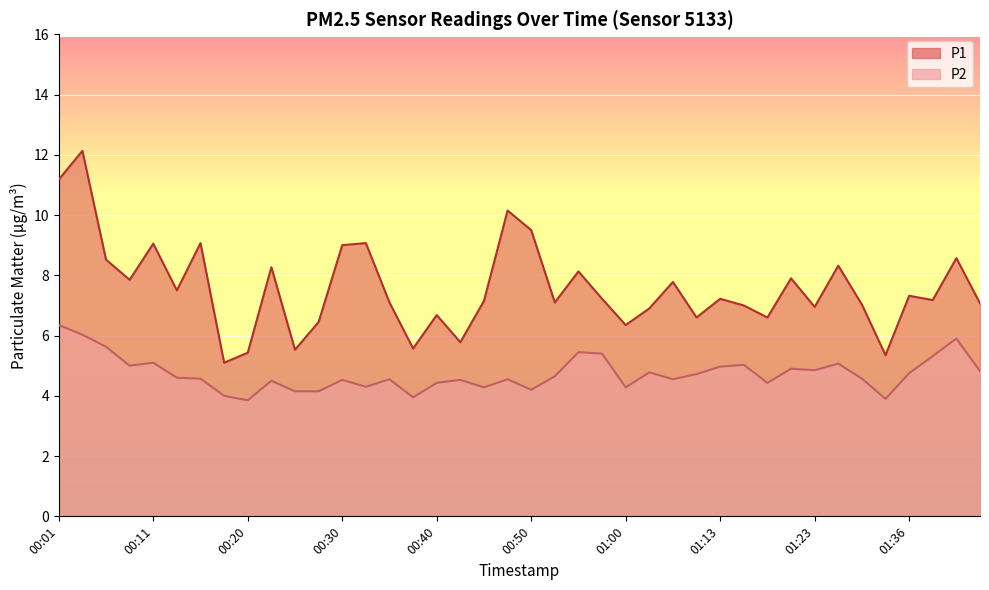

What position from the left is 01:07?

28